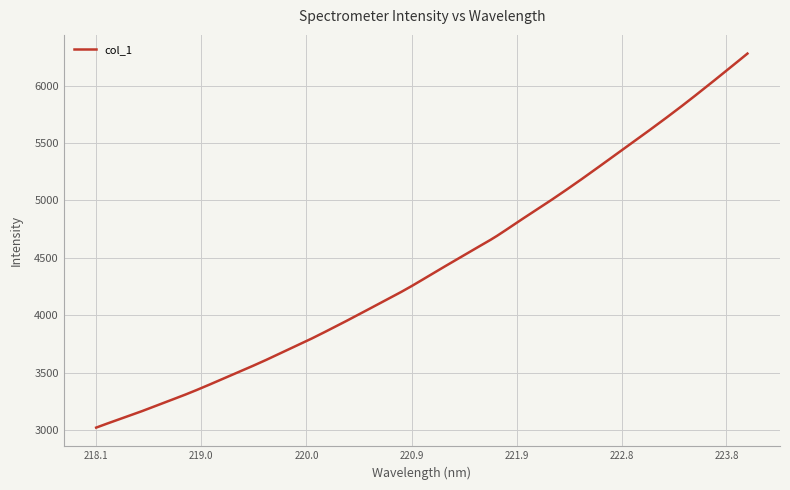

What is the smallest value displayed?

3021.0